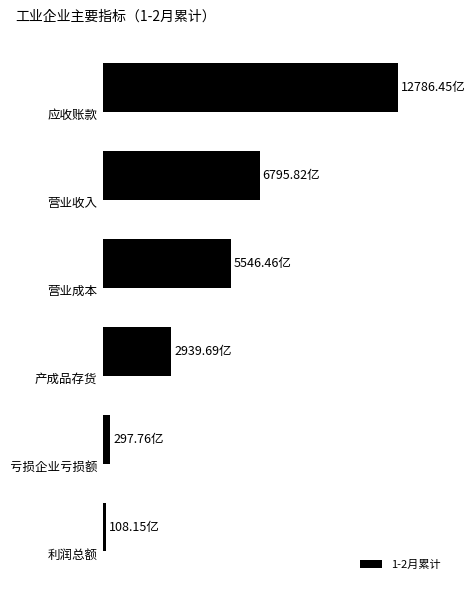

Does the chart contain any negative values?

No